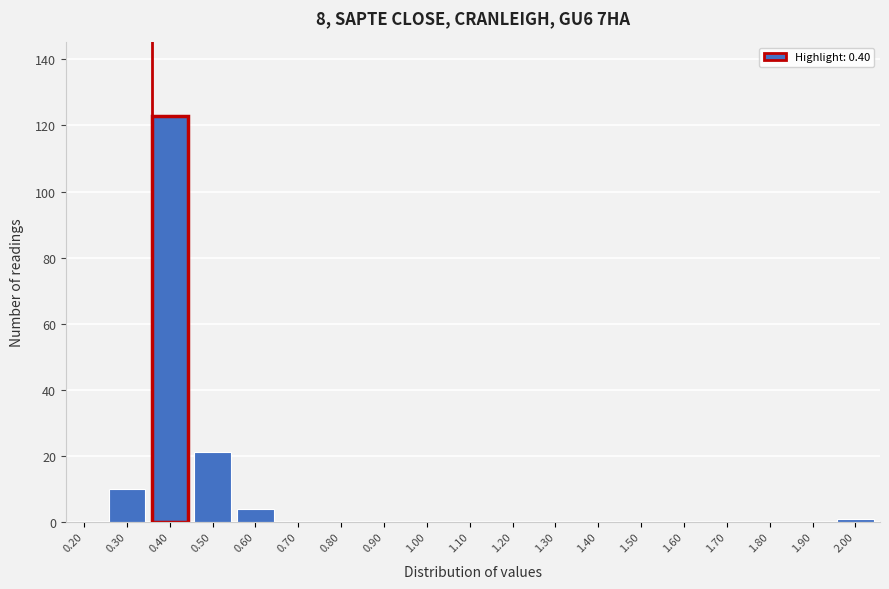

Reading left to right, transcribe all the data shown in this chart.

0.20=0	0.30=10	0.40=123	0.50=21	0.60=4	0.70=0	0.80=0	0.90=0	1.00=0	1.10=0	1.20=0	1.30=0	1.40=0	1.50=0	1.60=0	1.70=0	1.80=0	1.90=0	2.00=1